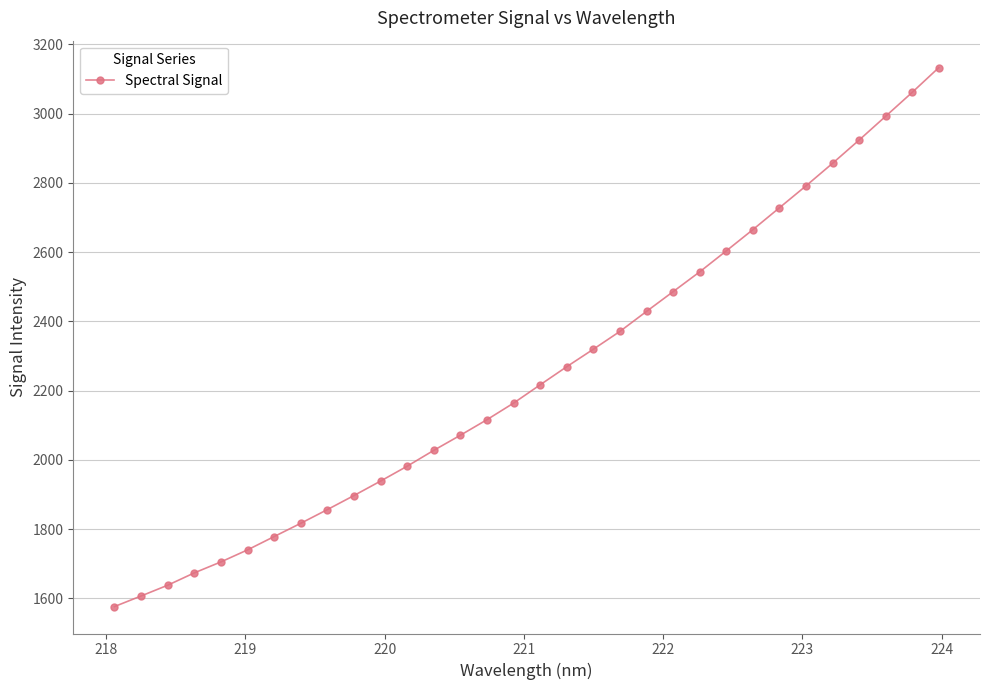

What is the minimum value shown in the chart?

1576.5